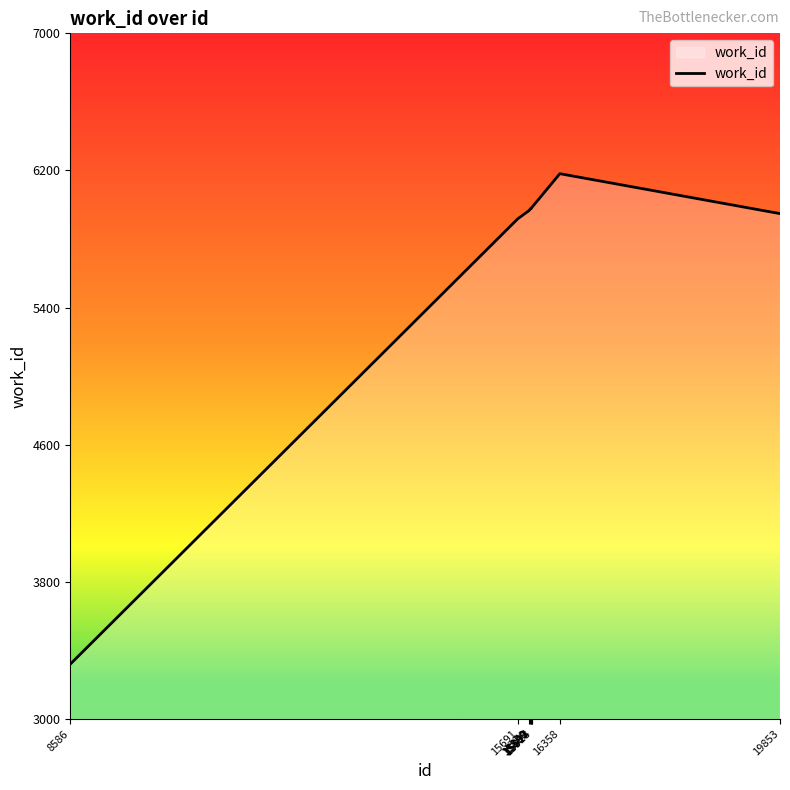

Which category has the lowest value across all series?

8586